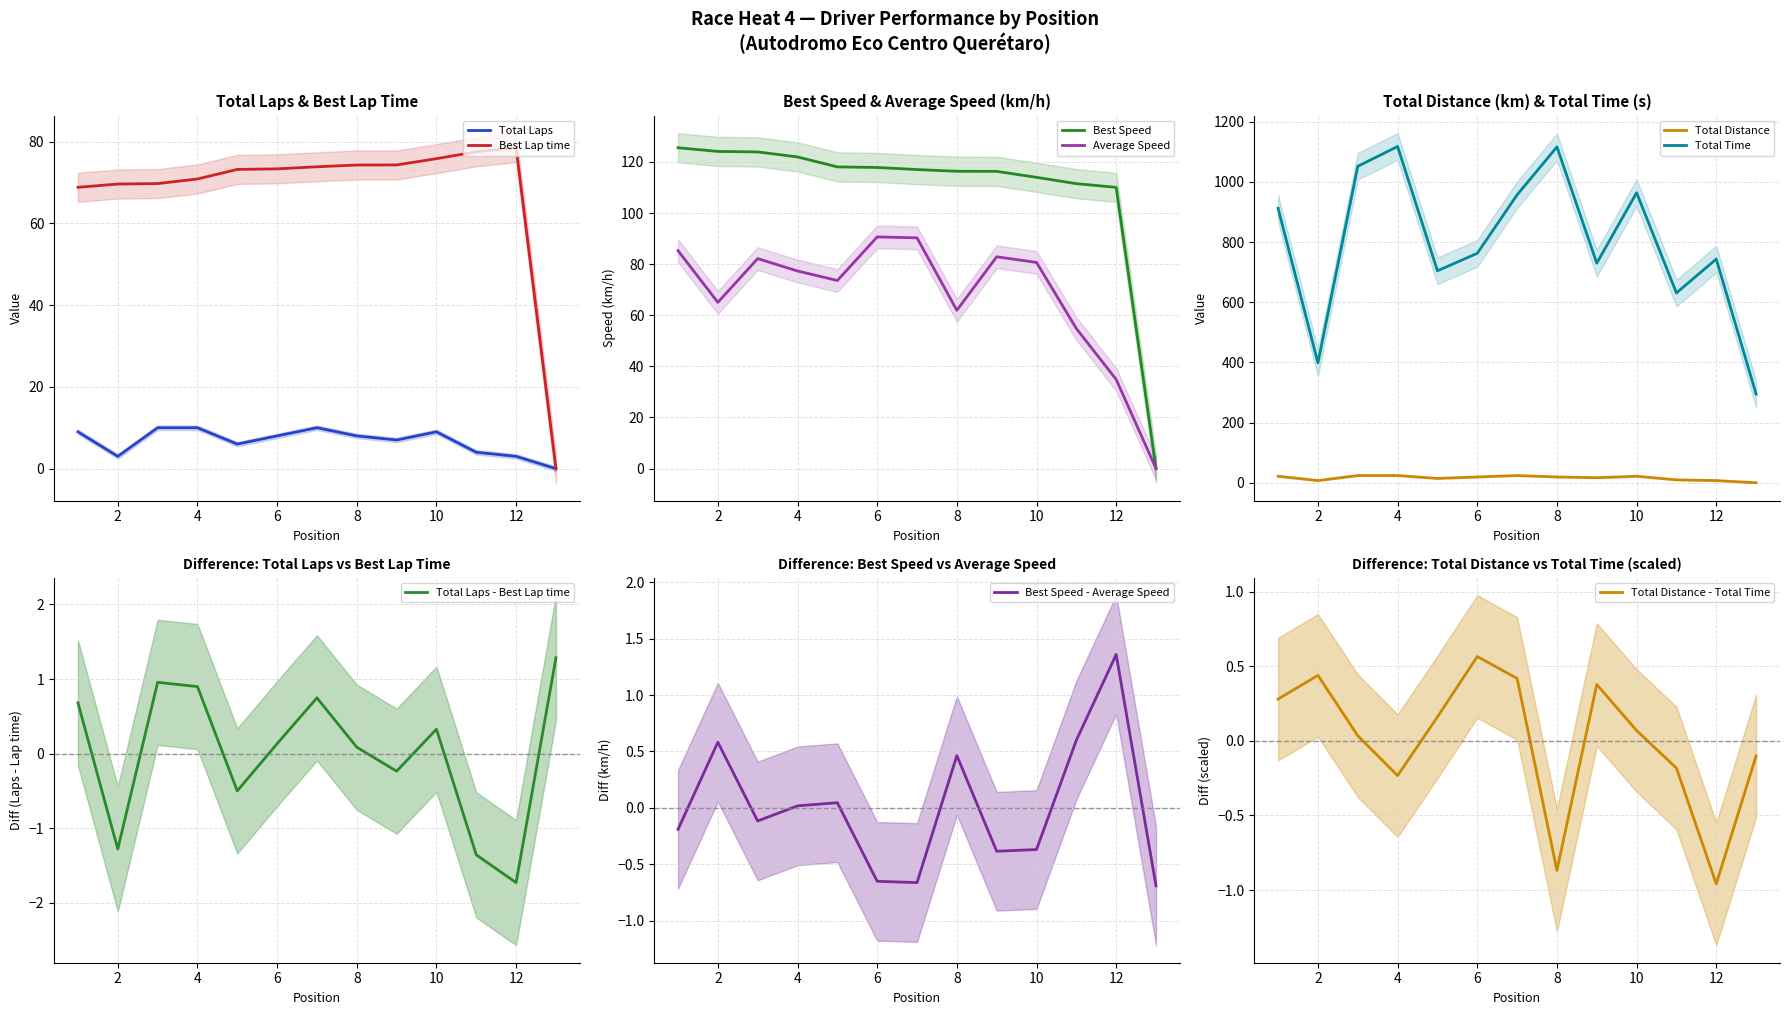

At which label does Best Lap time first exceed 73?

5